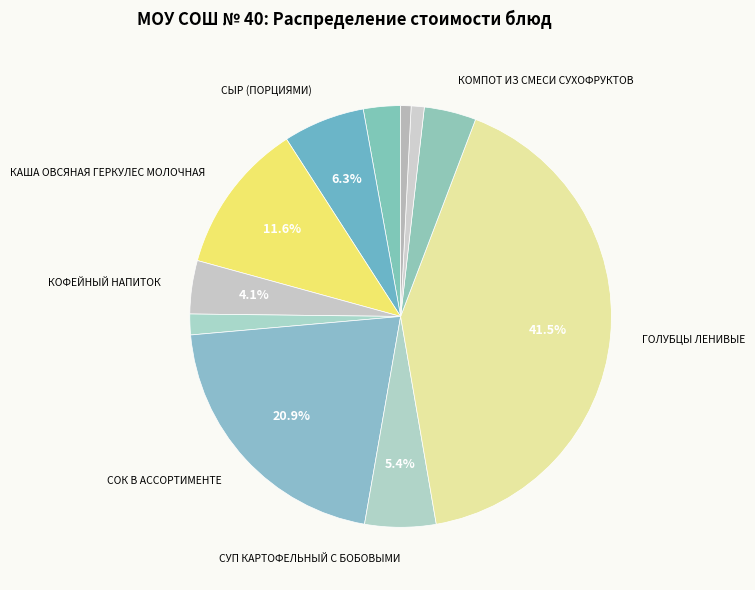

Count the number of slices in the pie.

11